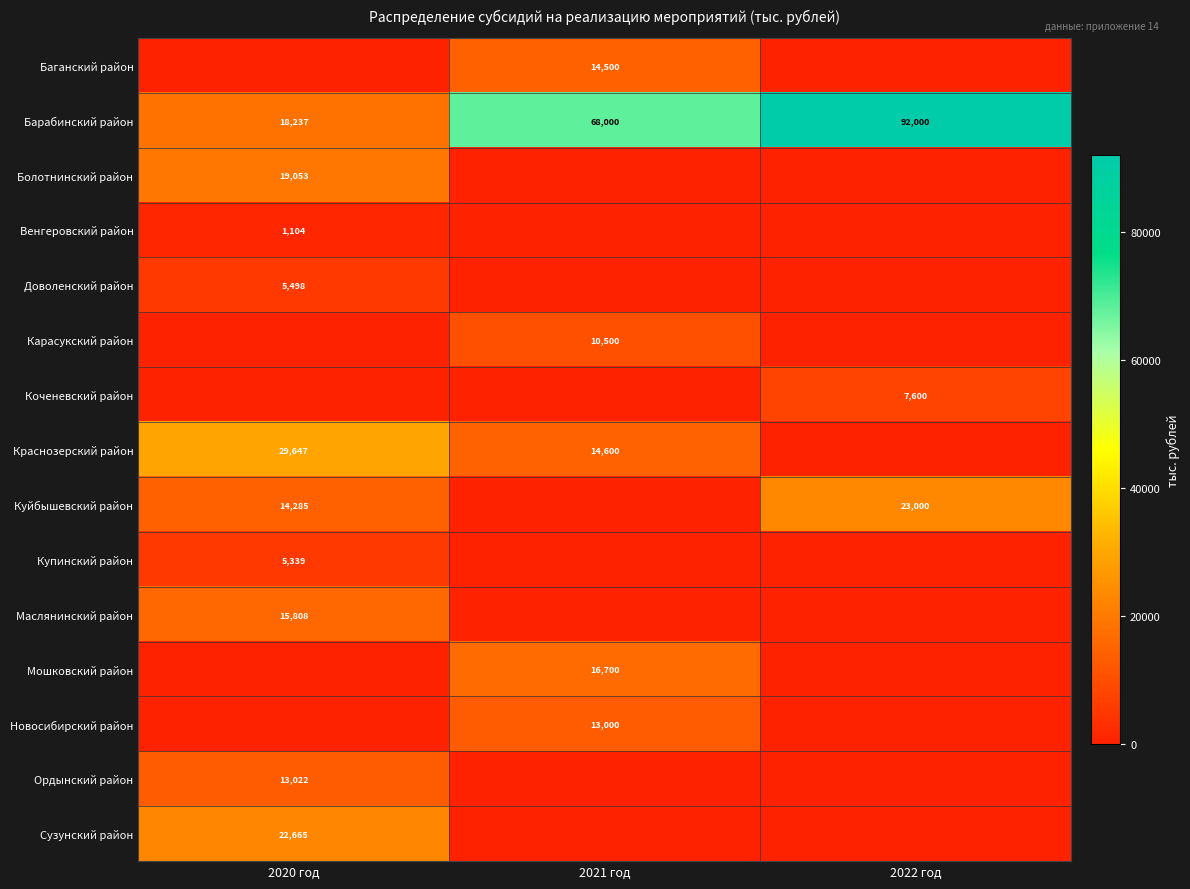

What is the average value of the Барабинский район series?

59412